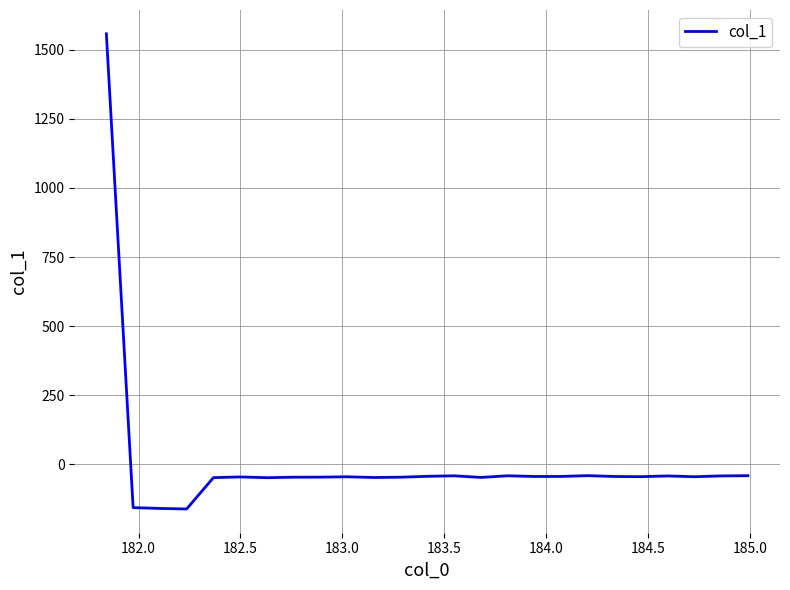

What is the smallest value displayed?

-160.9